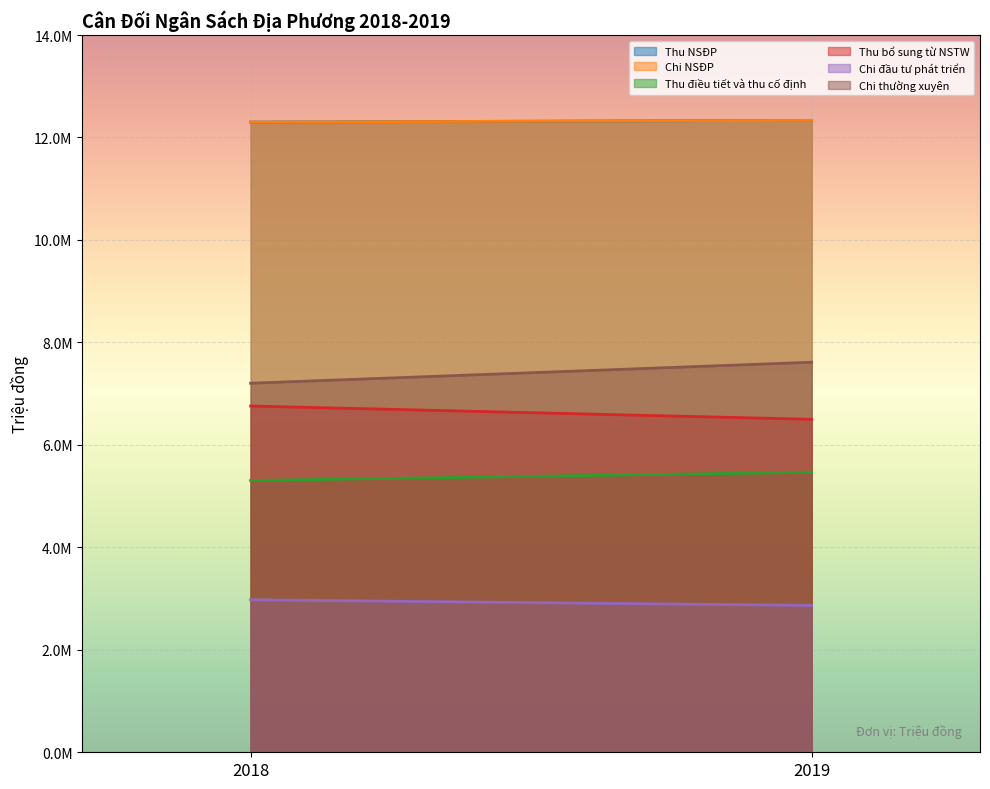

Between 2019 and 2018, which is larger?

2019